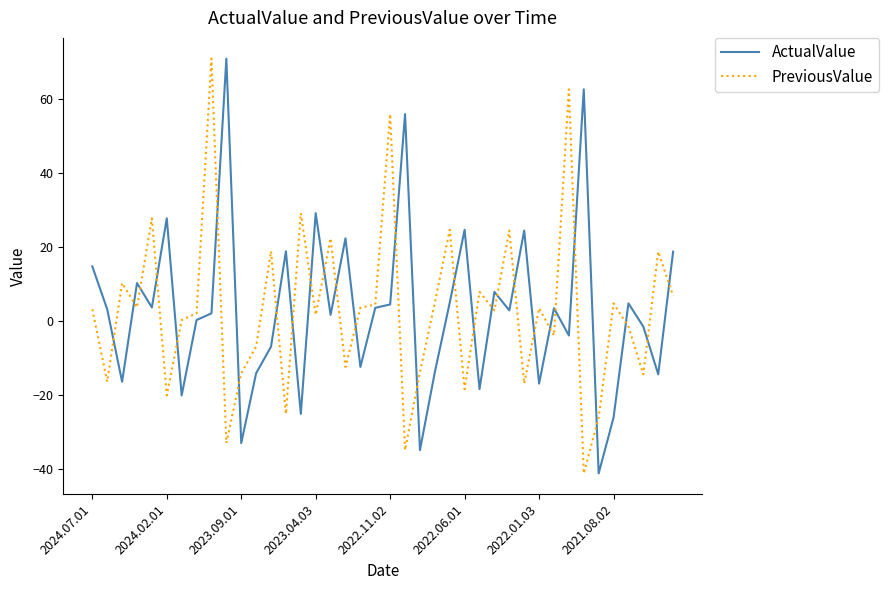

What is the highest value of the ActualValue series?

70.9